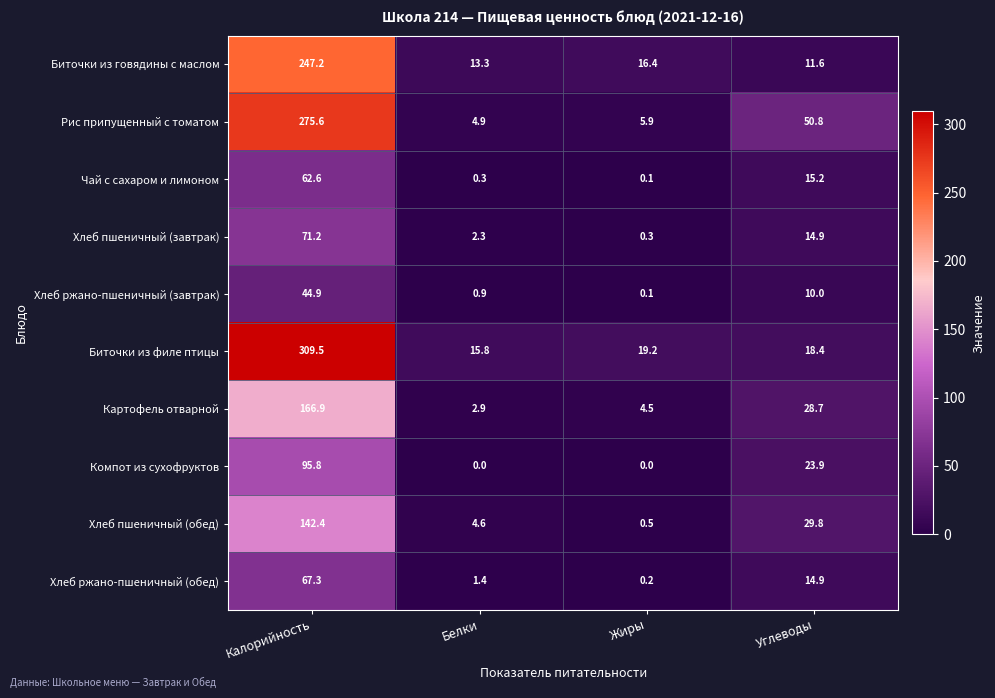

Where does the Компот из сухофруктов series first go above 23?

Калорийность